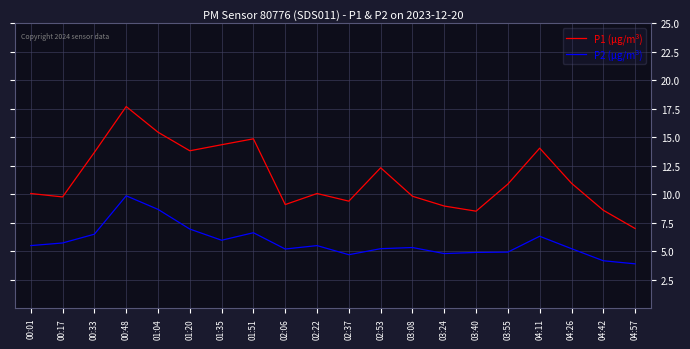

In P2 (μg/m³), how many points are lower than both neighbors (excluding endpoints)?

4